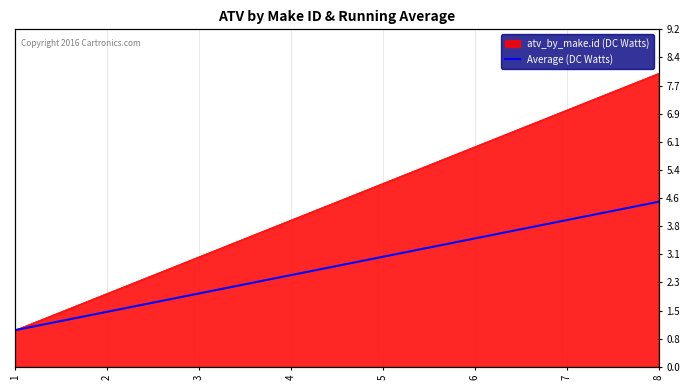

Read the value at 4.

2.5